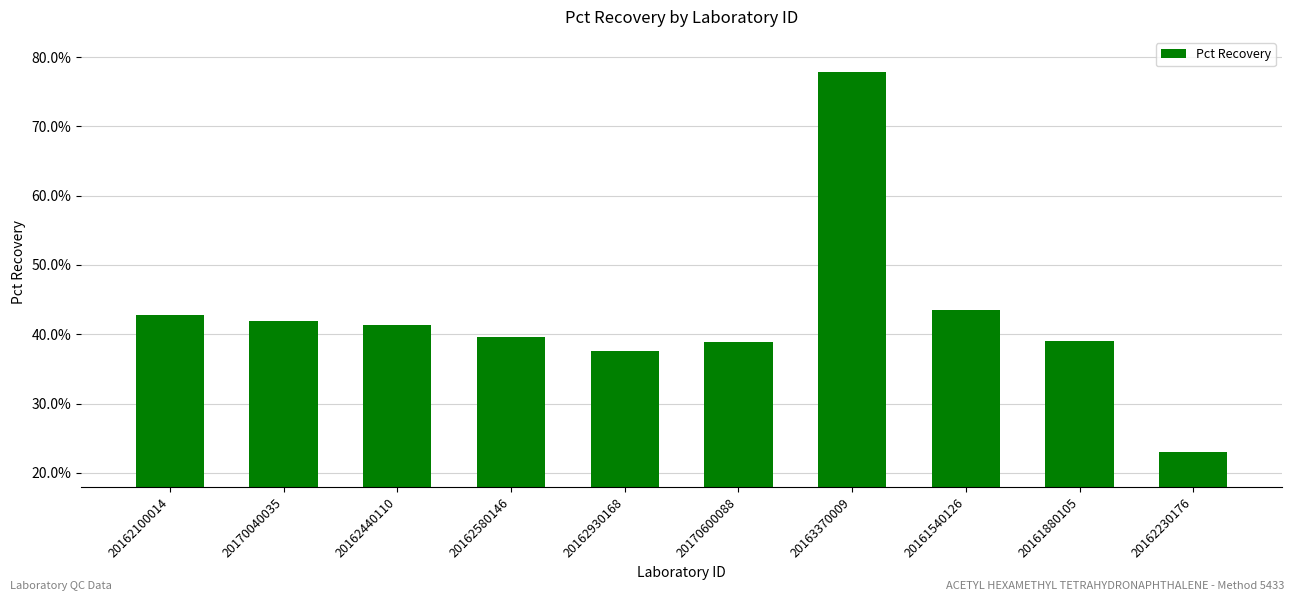

Are the bars horizontal?

No